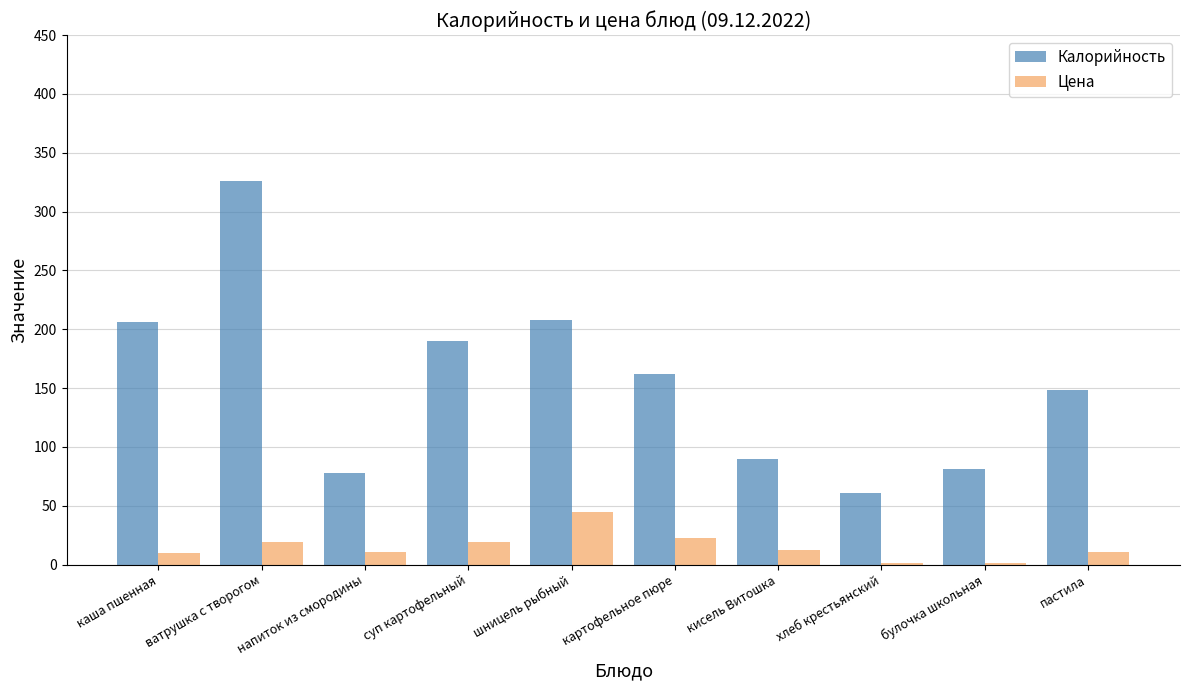

Which label corresponds to the largest value in the chart?

ватрушка с творогом